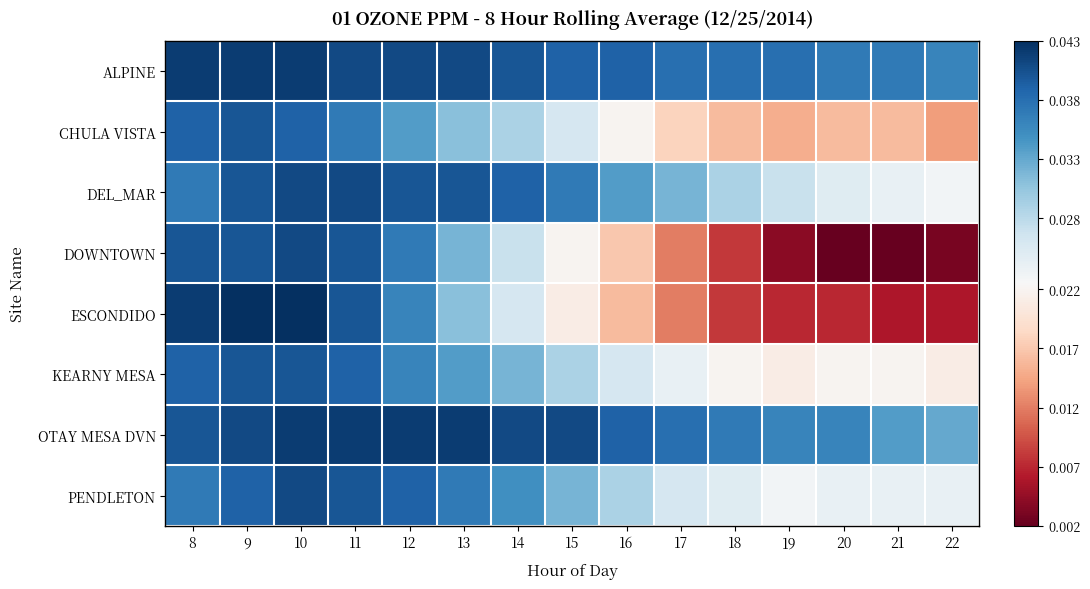

Which series has the largest total across all categories?

ALPINE